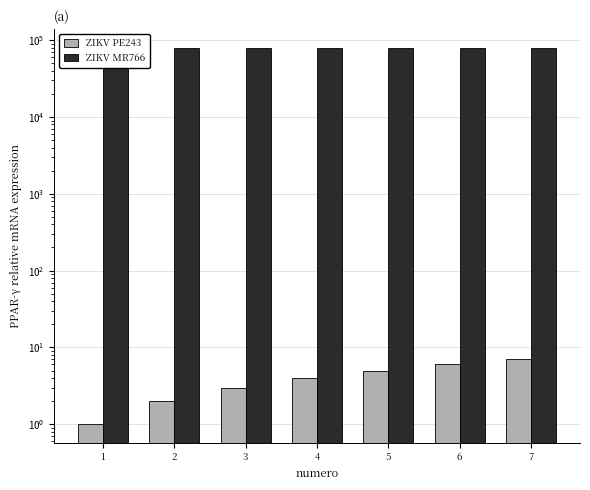

Reading right to left, extract all data points from this chart.

ZIKV PE243: 7=7	6=6	5=5	4=4	3=3	2=2	1=1
ZIKV MR766: 7=79394	6=79393	5=79327	4=79320	3=79243	2=79204	1=79200